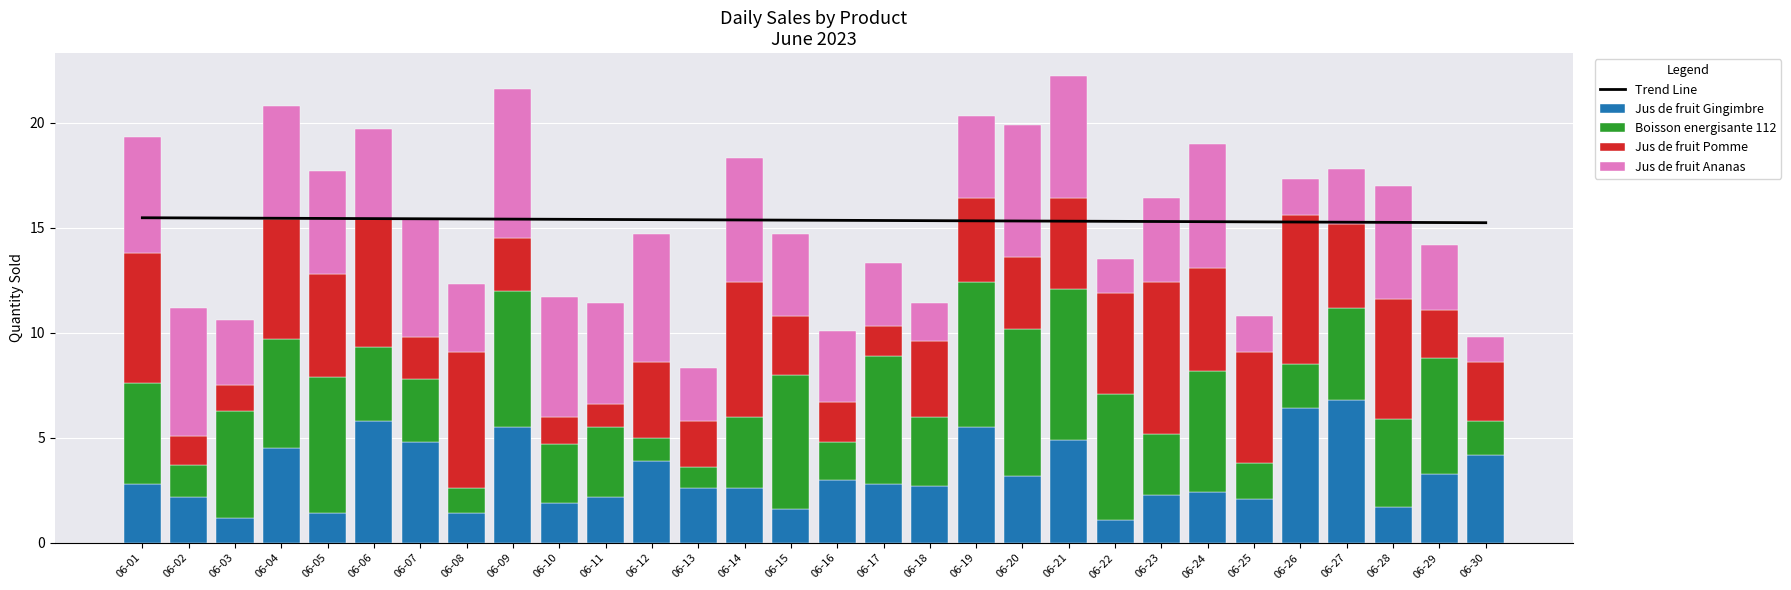

What are all the series names shown in the legend?

Trend Line, Jus de fruit Gingimbre, Boisson energisante 112, Jus de fruit Pomme, Jus de fruit Ananas